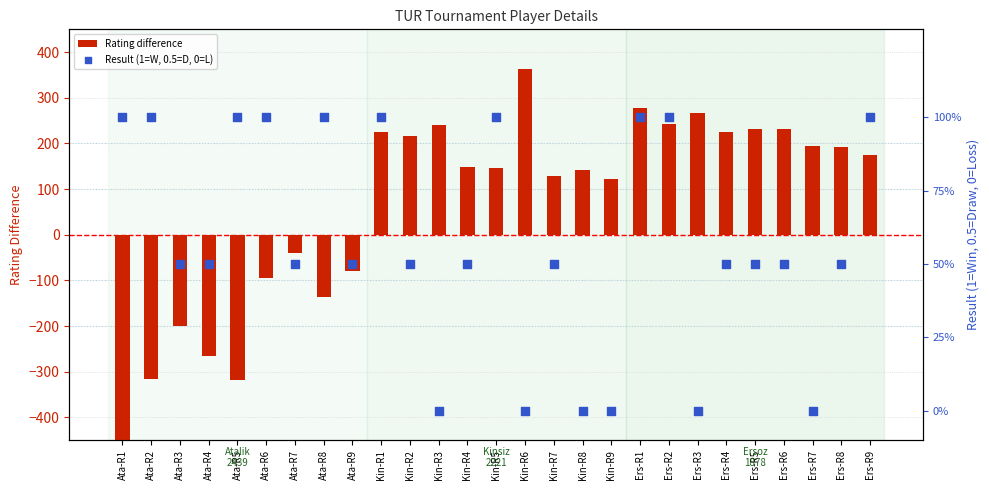

What are all the series names shown in the legend?

Rating difference, Result (1=W, 0.5=D, 0=L)